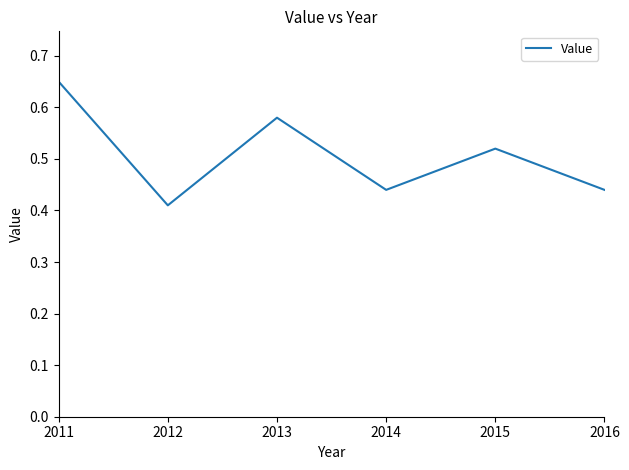

At which category does the chart reach its minimum across all series?

2012